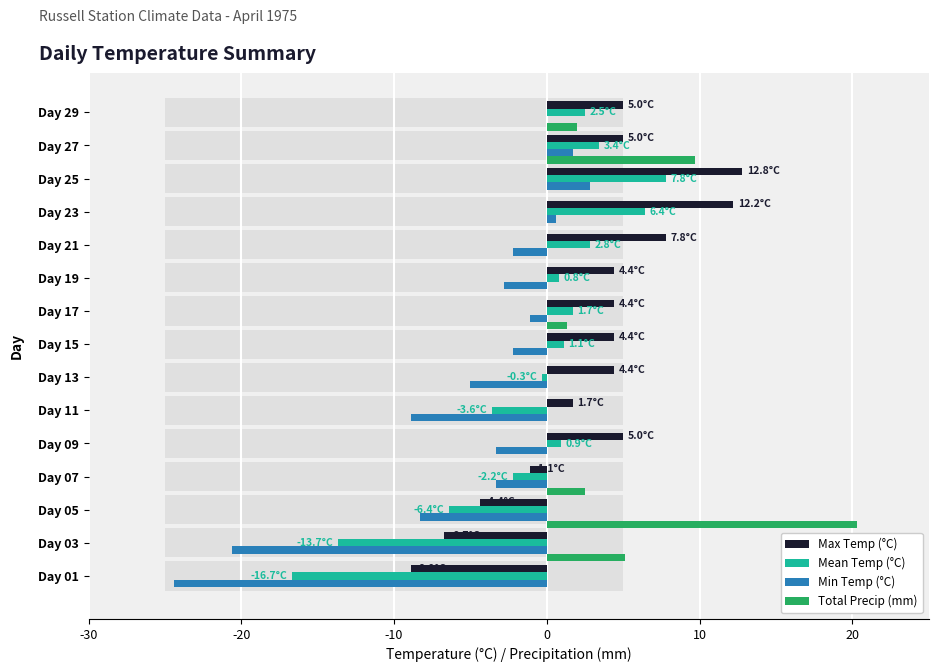

What is the highest value of the Max Temp (°C) series?

12.8